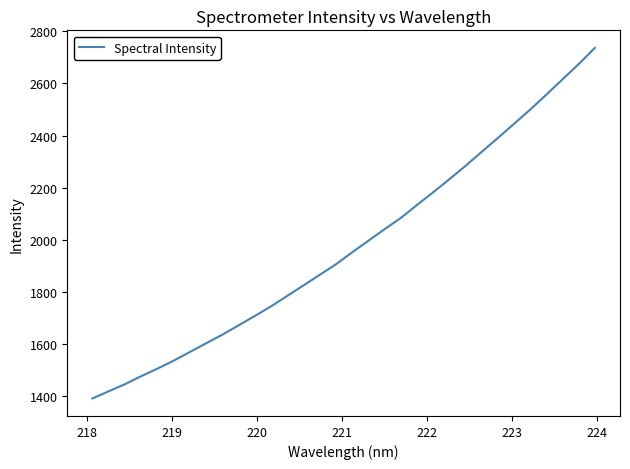

What is the difference between the maximum and minimum values?

1347.1